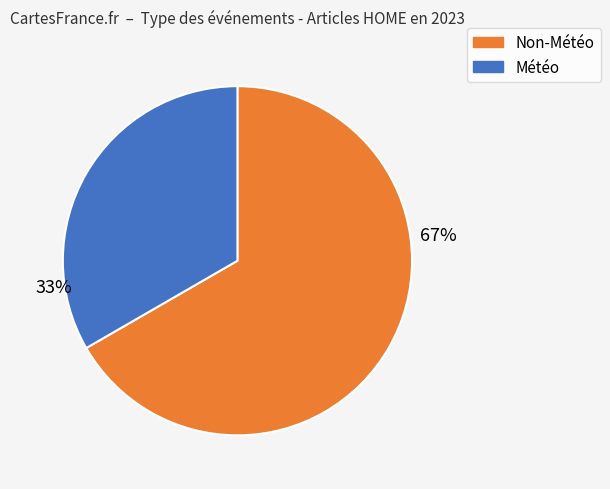

To the nearest percent, what is the average slice percentage?

50%